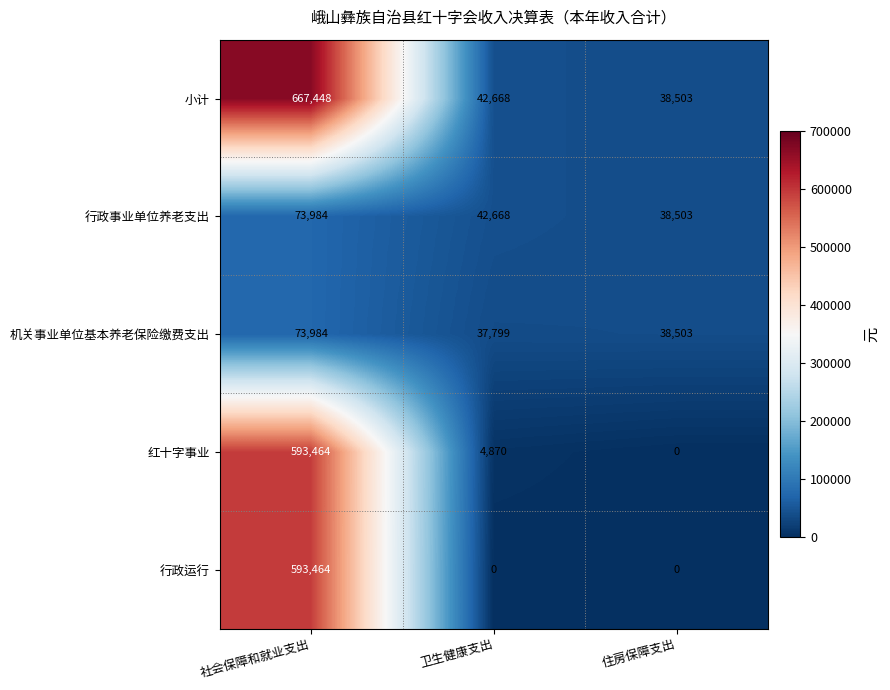

At which label does 行政事业单位养老支出 first exceed 42668?

社会保障和就业支出